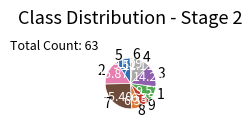

Combined, do 2 and 6 account for over 50%?

No